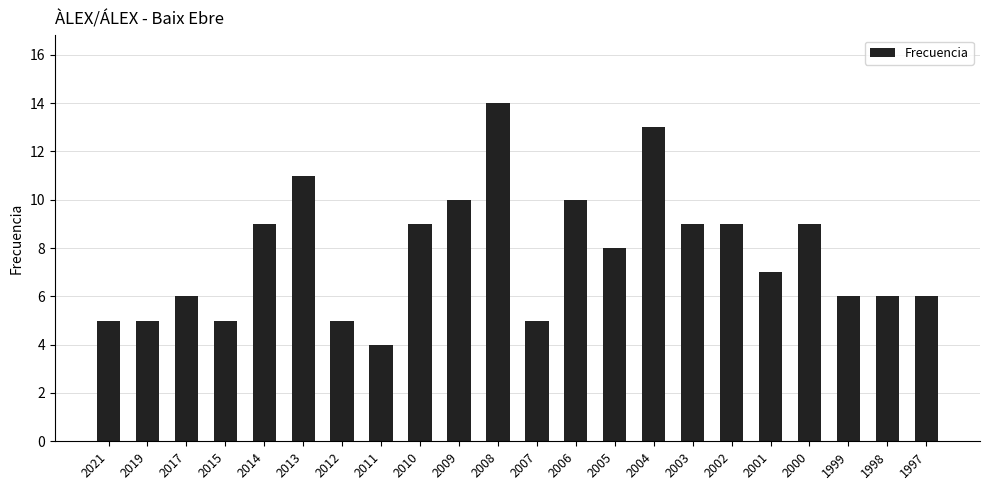

Count the values in the range 5 to 9.

16